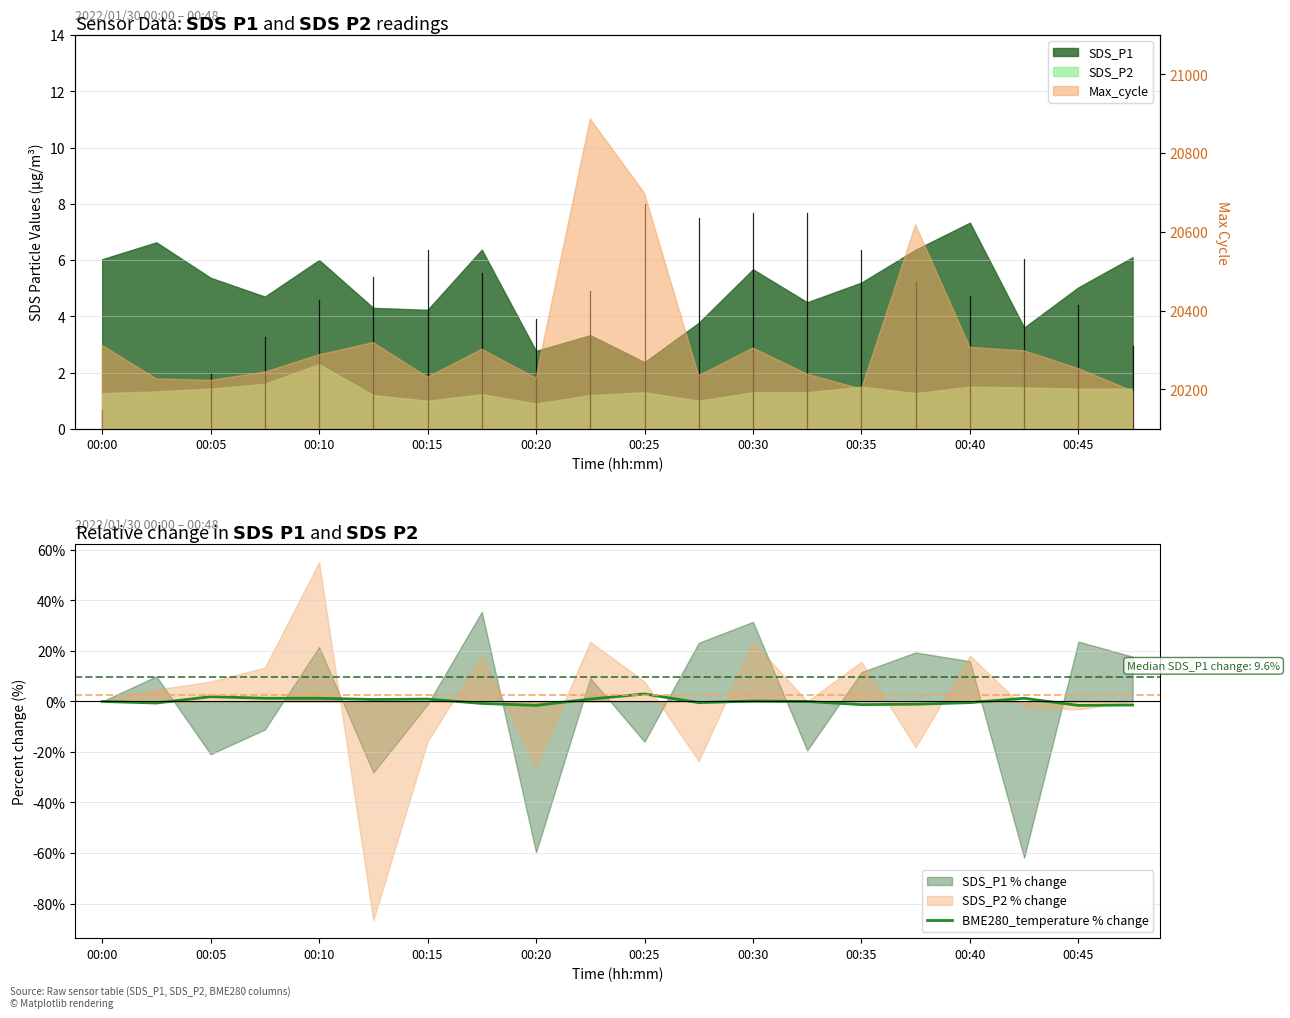

The chart shows a value of -0.3 at 00:40. True or false?

False